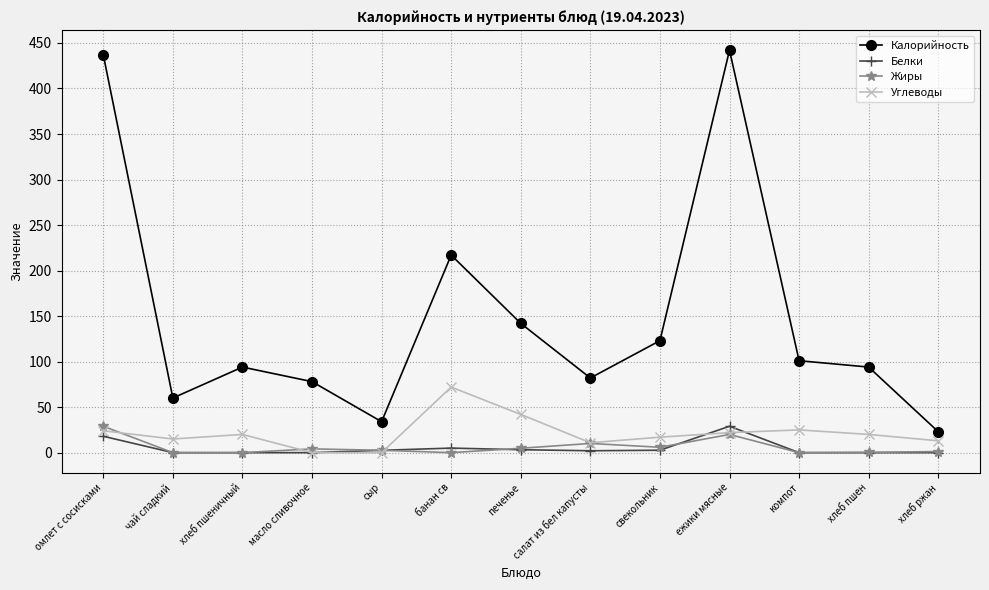

What position from the left is салат из бел капусты?

8